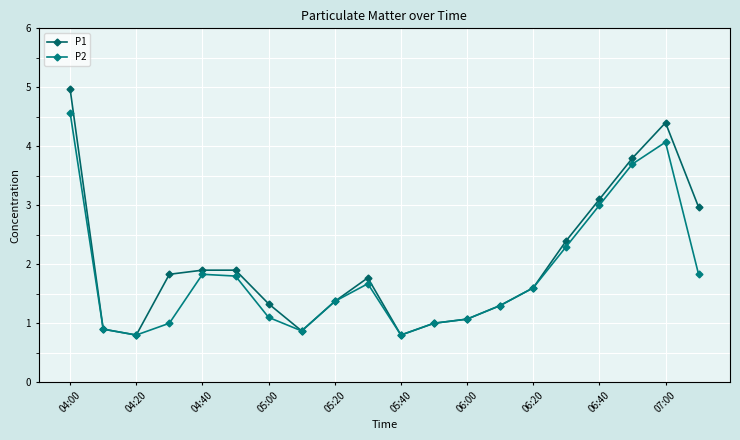

How many series are shown in this chart?

2